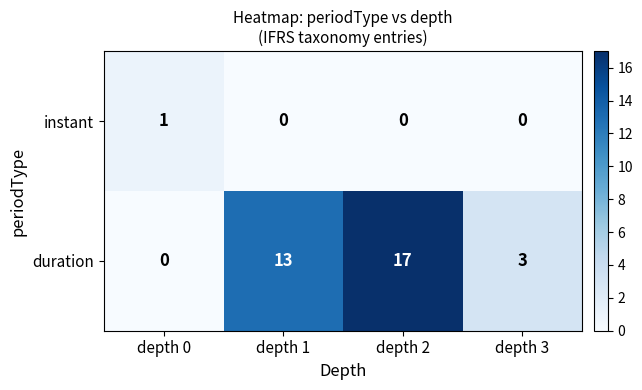

Rank the series by their average value, from lowest to highest.

instant, duration